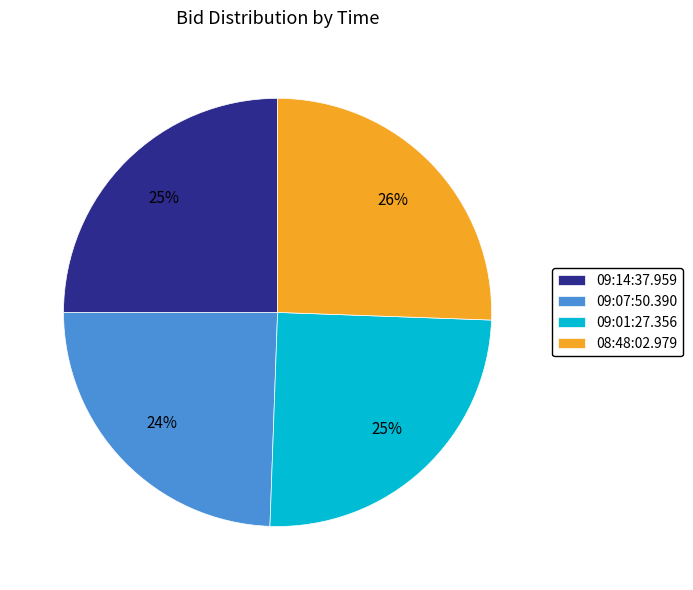

True or false: 09:01:27.356 accounts for 25% of the total.

True